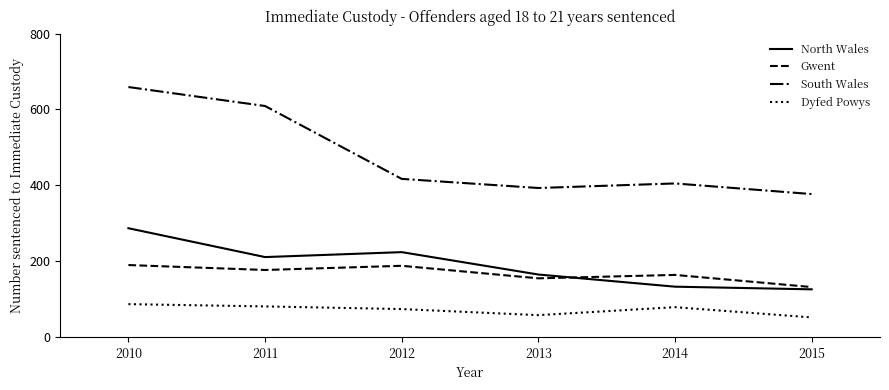

What is the minimum value shown in the chart?

52